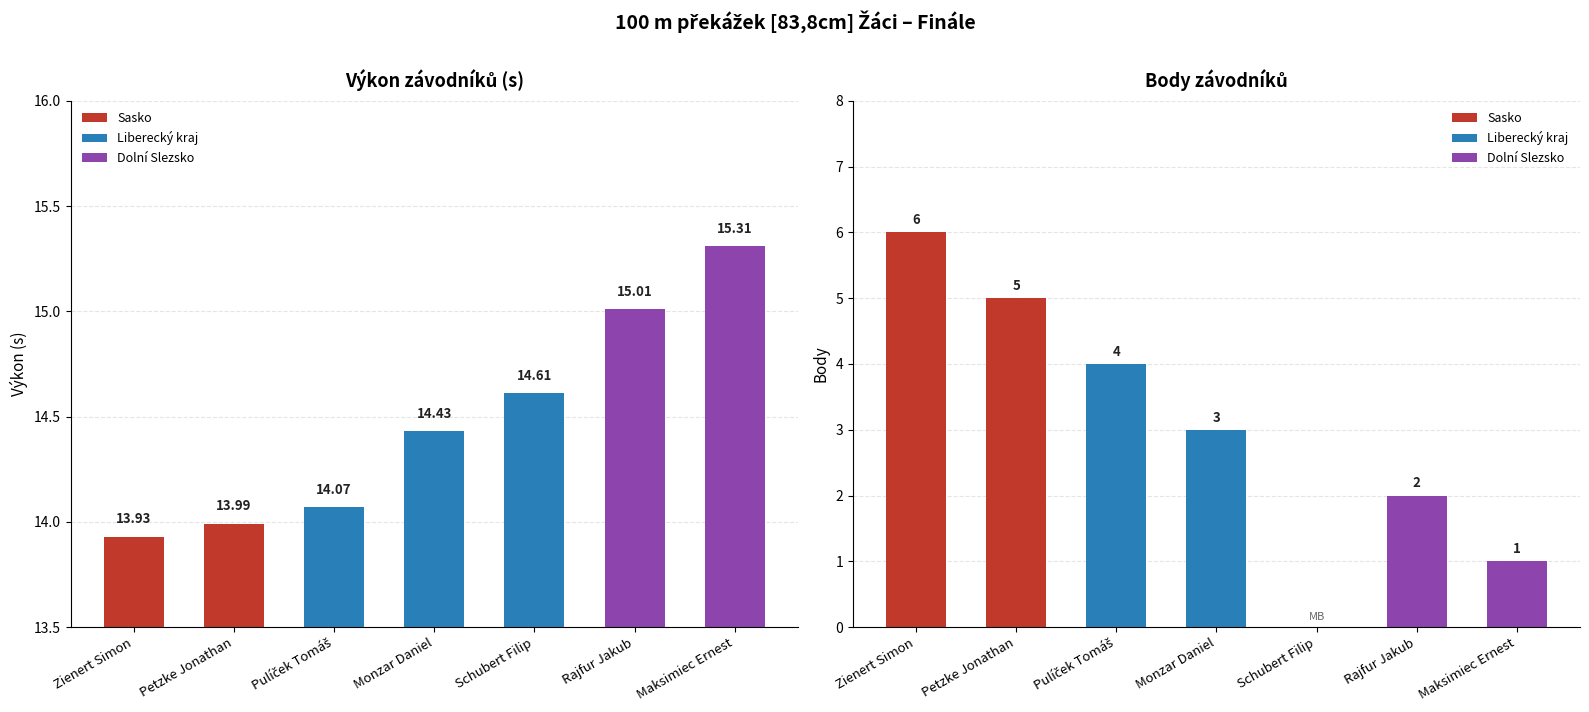

What is the maximum value shown in the chart?

15.3